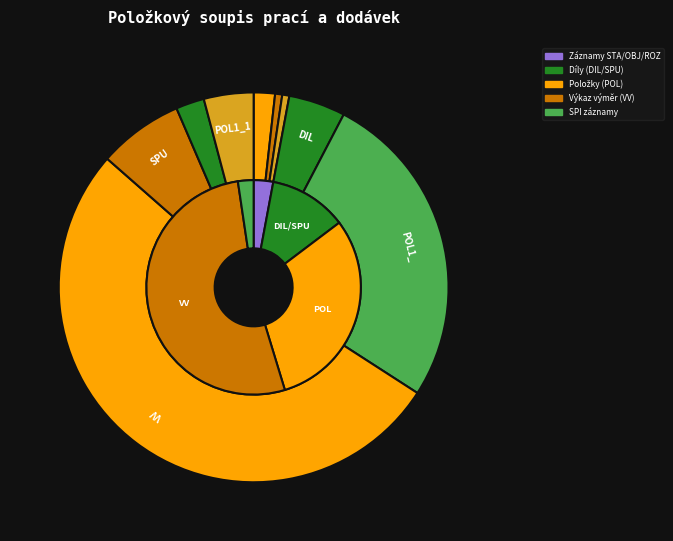

To the nearest percent, what is the difference between the largest and smallest slice percentages?

52%